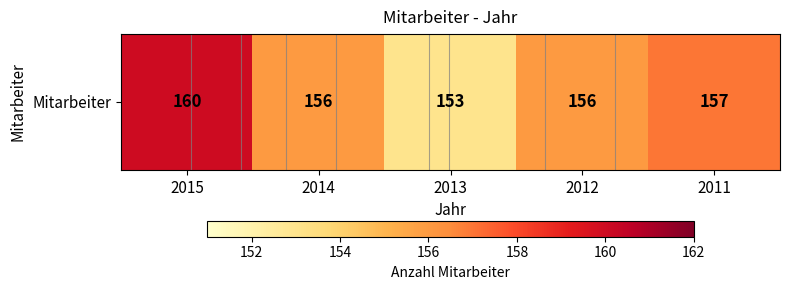

List the labels in order of value, largest first.

2015, 2011, 2014, 2012, 2013